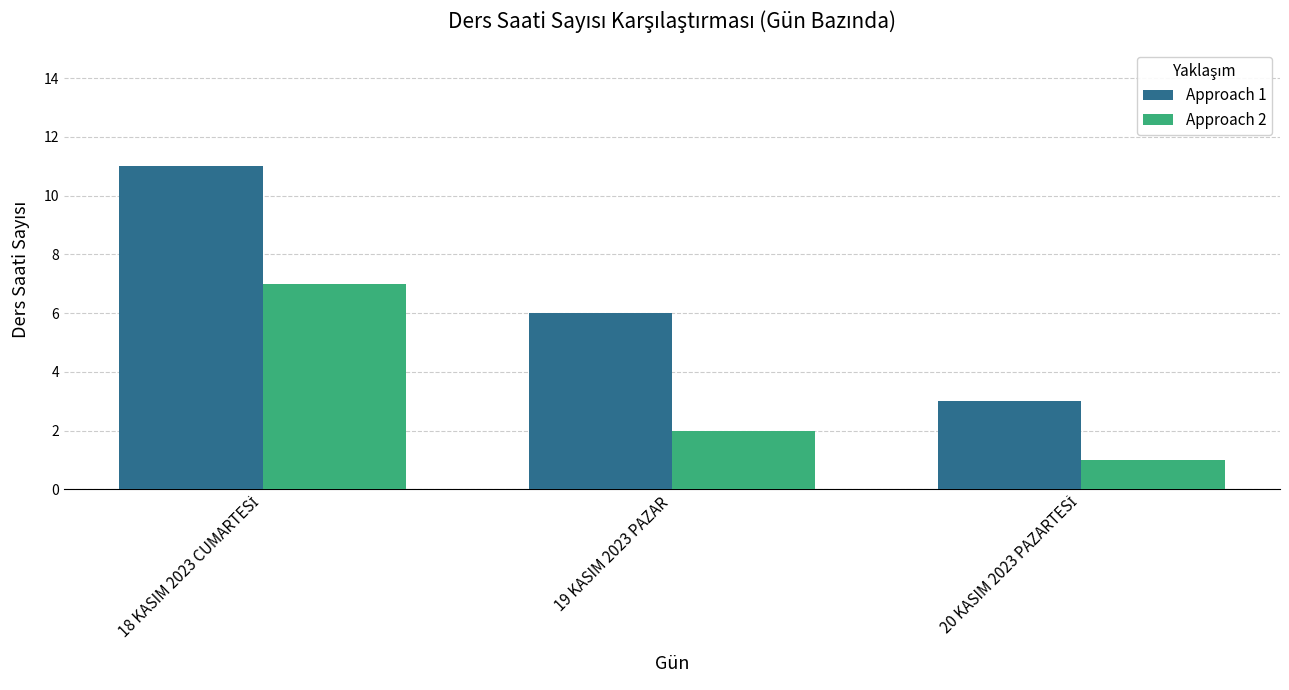

What is the label of the 2nd bar from the right?

19 KASIM 2023 PAZAR